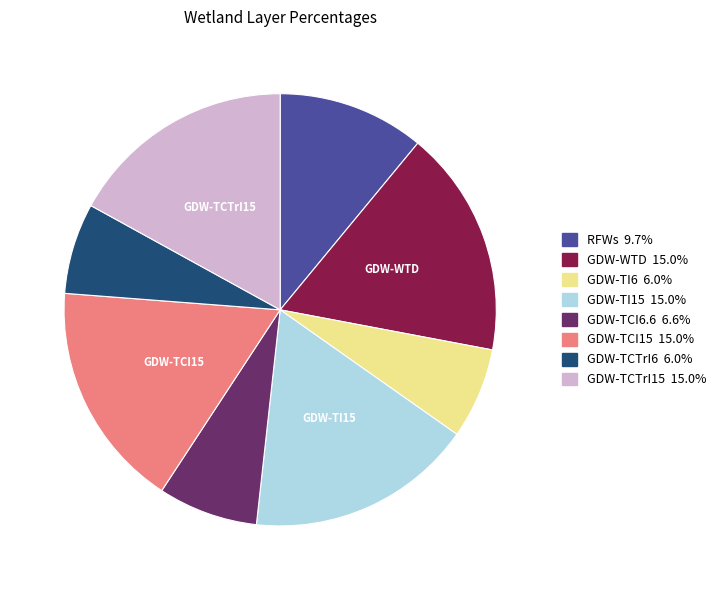

Do GDW-TCTrI15 and RFWs together represent more than half of the pie?

No